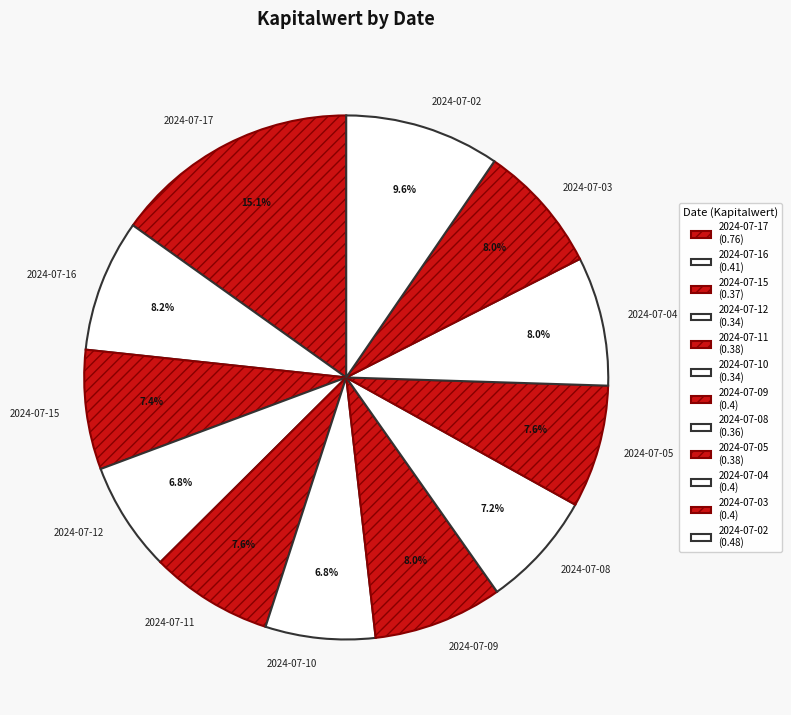

Does 2024-07-03 account for over 50% of the chart?

No